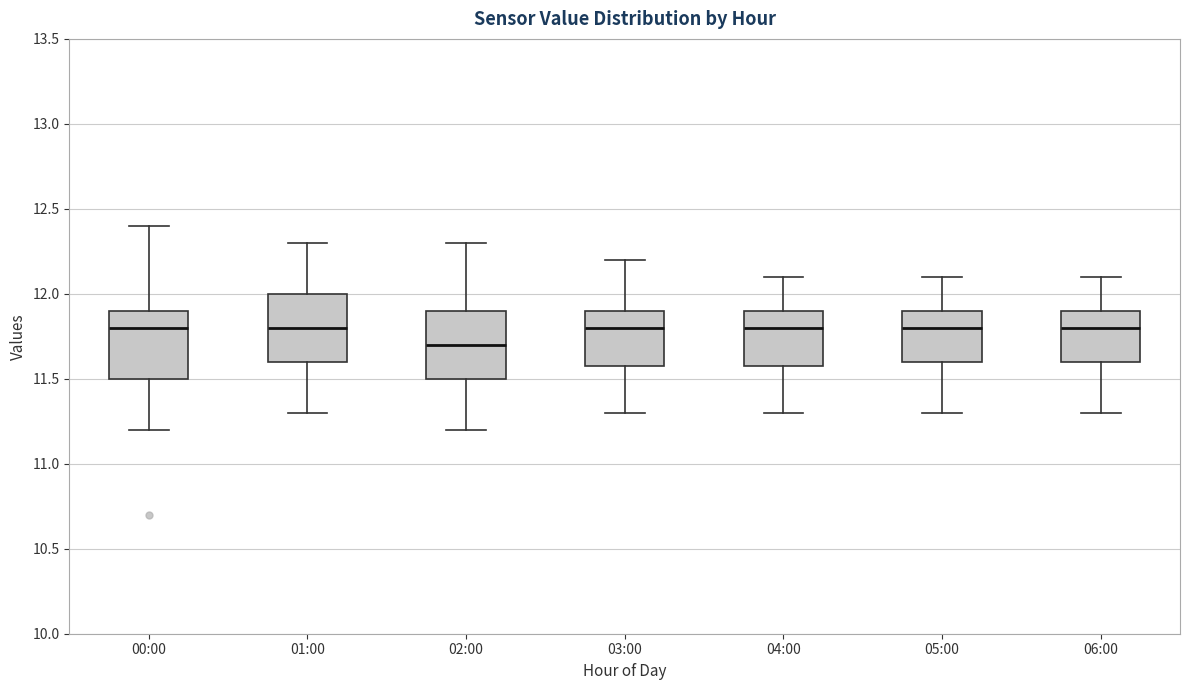

Which box has the lowest median line?

02:00